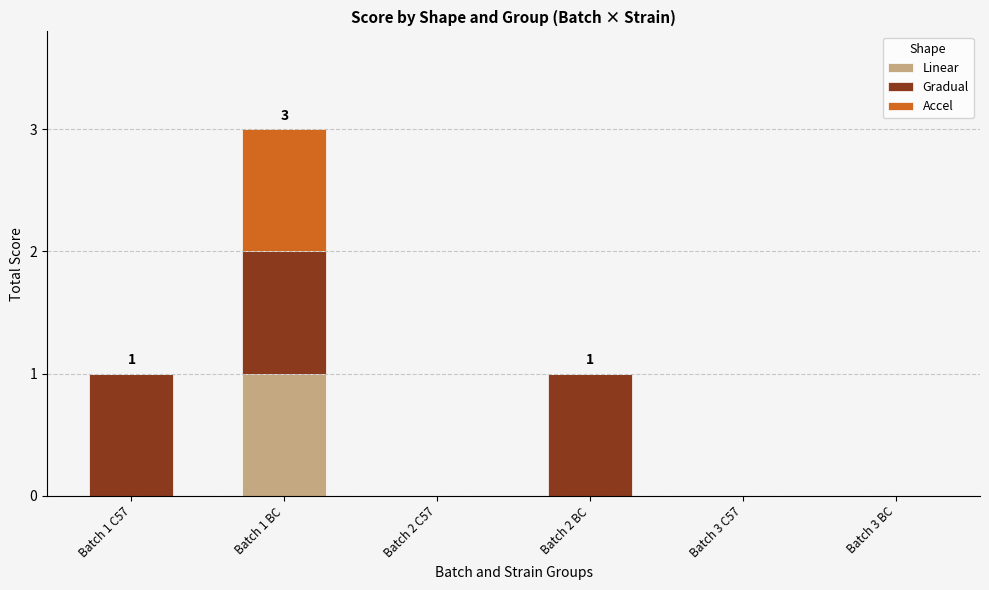

The Linear series shows 0 at Batch 2 BC. True or false?

True